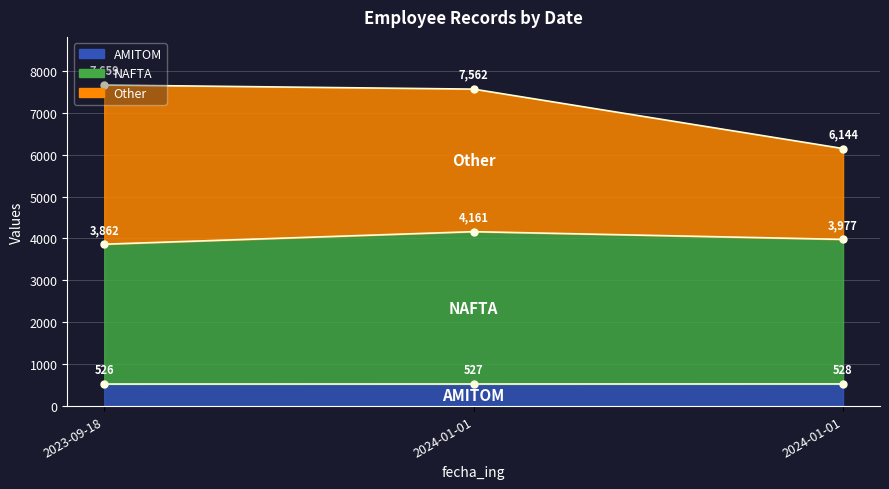

What is the sum of the AMITOM values at 2024-01-01 and 2023-09-18?

1053